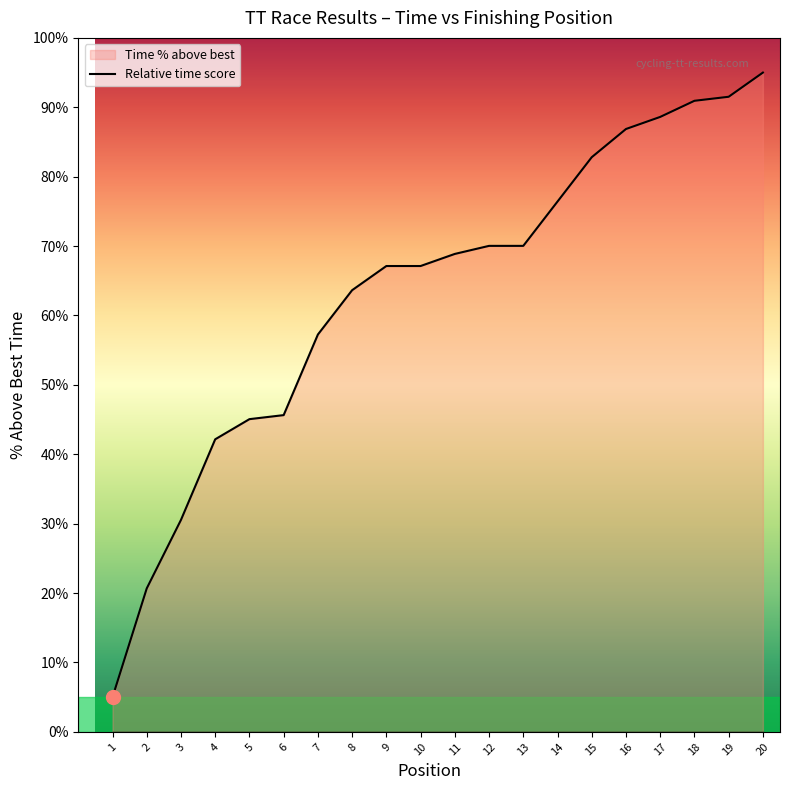

True or false: there are more than 0 points higher than both neighbors.

False